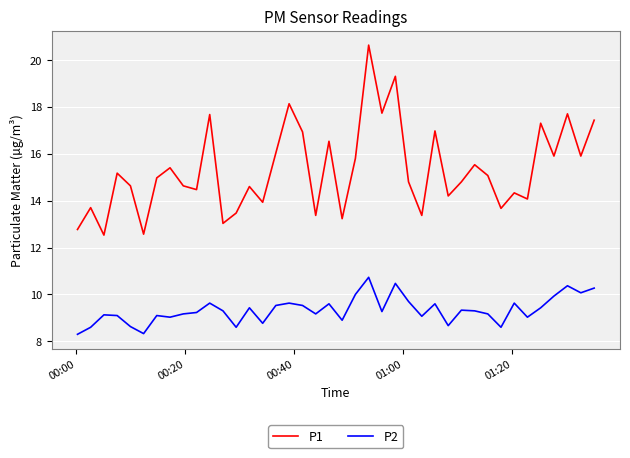

True or false: P1 and P2 intersect in this chart.

False